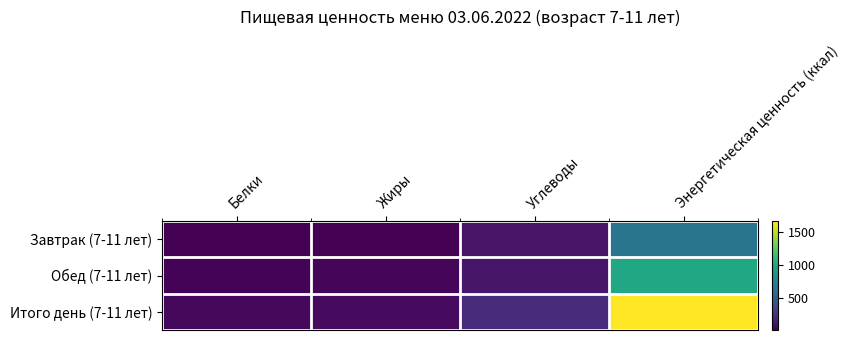

Which category has the highest value across all series?

Энергетическая ценность (ккал)